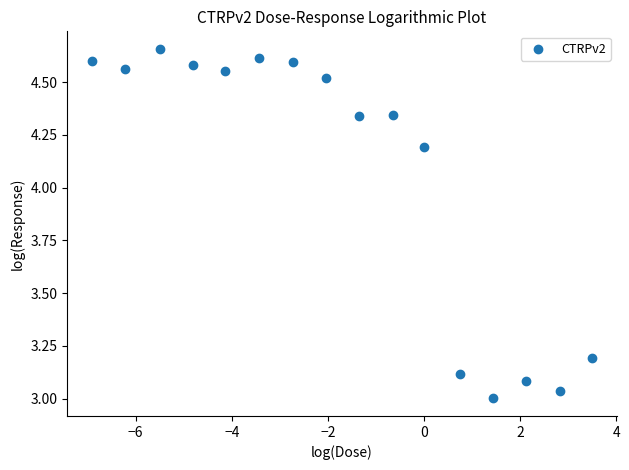

What is the range of X values (max minus min)?

10.4